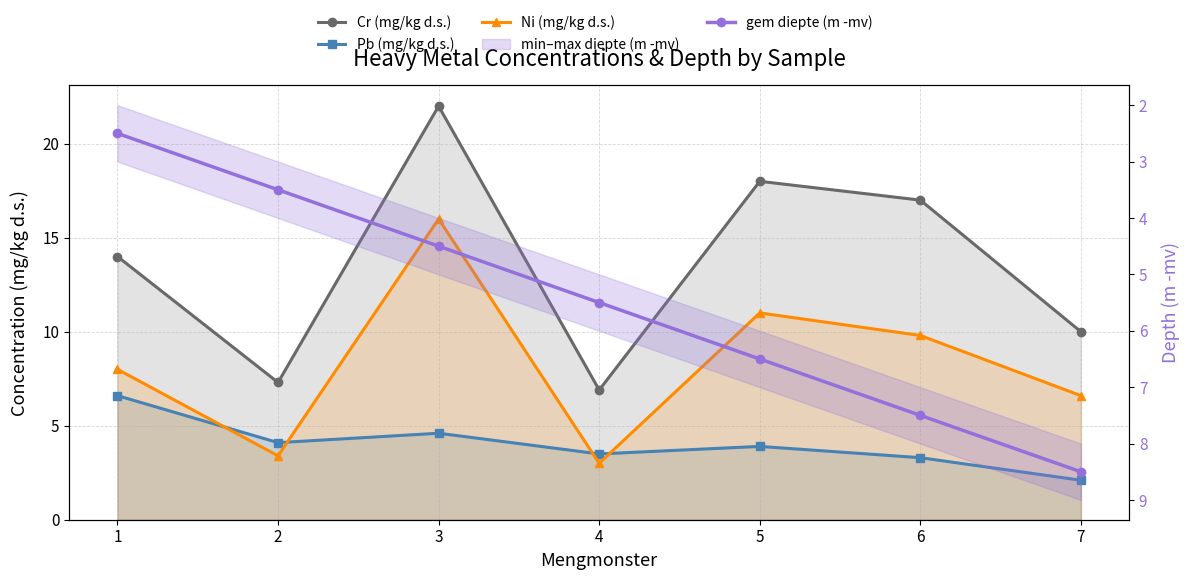

Rank the series at 5 from lowest to highest value.

Pb (mg/kg d.s.), gem diepte (m -mv), Ni (mg/kg d.s.), Cr (mg/kg d.s.)